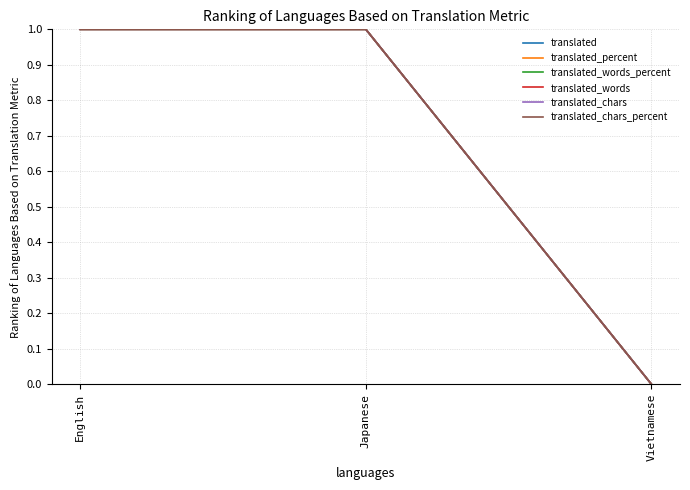

What is the total value across all series at English?

6